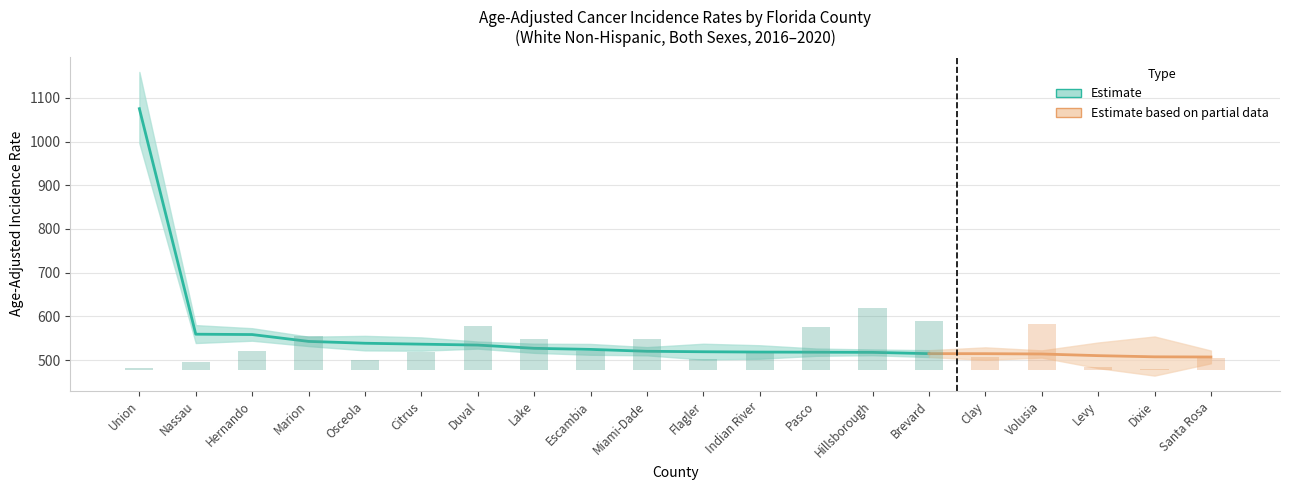

Reading left to right, what are all the values shown in this chart?

Rate: Union=1075.4	Nassau=559.1	Hernando=558.3	Marion=542.6	Osceola=538.4	Citrus=536.3	Duval=534.2	Lake=526.8	Escambia=524.3	Miami-Dade=520.0	Flagler=518.9	Indian River=518.2	Pasco=517.9	Hillsborough=517.5	Brevard=514.6	Clay=514.5	Volusia=513.8	Levy=510.0	Dixie=507.3	Santa Rosa=506.9
Lower CI: Union=996.3	Nassau=538.9	Hernando=544.2	Marion=531.9	Osceola=522.0	Citrus=521.3	Duval=526.1	Lake=516.4	Escambia=512.0	Miami-Dade=510.7	Flagler=501.1	Indian River=502.9	Pasco=509.6	Hillsborough=511.0	Brevard=506.8	Clay=500.4	Volusia=505.6	Levy=481.4	Dixie=464.3	Santa Rosa=492.5
Upper CI: Union=1159.5	Nassau=579.9	Hernando=572.8	Marion=553.4	Osceola=555.3	Citrus=551.8	Duval=542.3	Lake=537.4	Escambia=536.8	Miami-Dade=529.5	Flagler=537.3	Indian River=533.8	Pasco=526.3	Hillsborough=524.1	Brevard=522.5	Clay=529.0	Volusia=522.1	Levy=540.1	Dixie=553.9	Santa Rosa=521.7